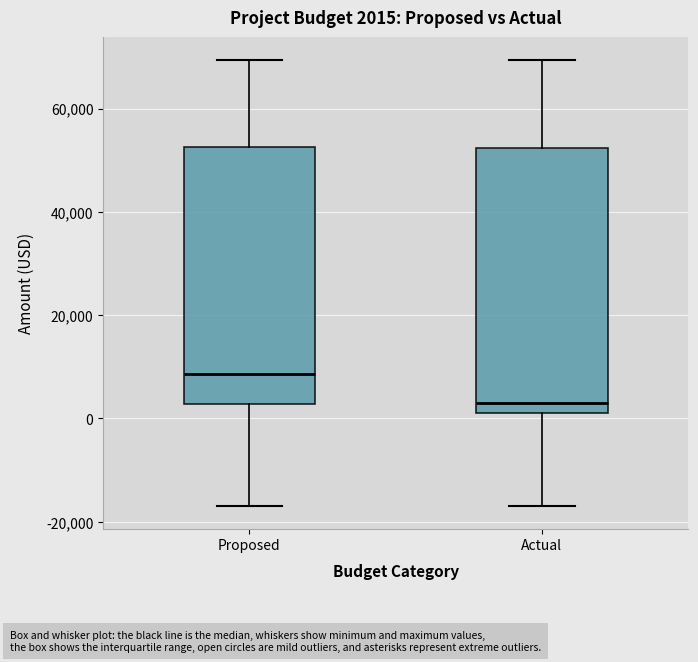

Which box has the highest median line?

Proposed